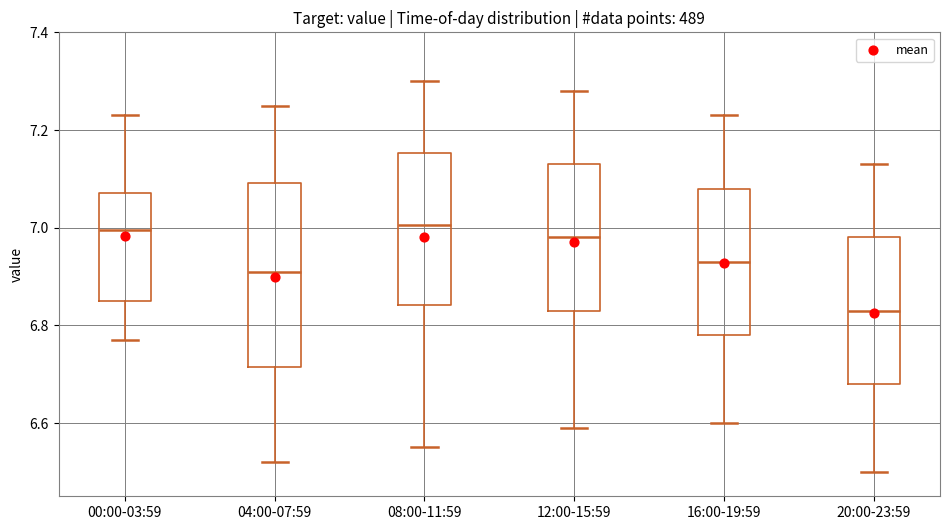

Reading left to right, transcribe this box plot: for each box, give where its median line is, the range the box spans, and where its two whiskers end, as read against the y-axis. The values are not printed on the chart, so give them approximately, as read against the axis.

00:00-03:59: median 7.00, box 6.86 to 7.08, whiskers 6.78 to 7.24
04:00-07:59: median 6.92, box 6.72 to 7.10, whiskers 6.52 to 7.26
08:00-11:59: median 7.00, box 6.84 to 7.16, whiskers 6.56 to 7.30
12:00-15:59: median 6.98, box 6.84 to 7.14, whiskers 6.60 to 7.28
16:00-19:59: median 6.94, box 6.78 to 7.08, whiskers 6.60 to 7.24
20:00-23:59: median 6.84, box 6.68 to 6.98, whiskers 6.50 to 7.14